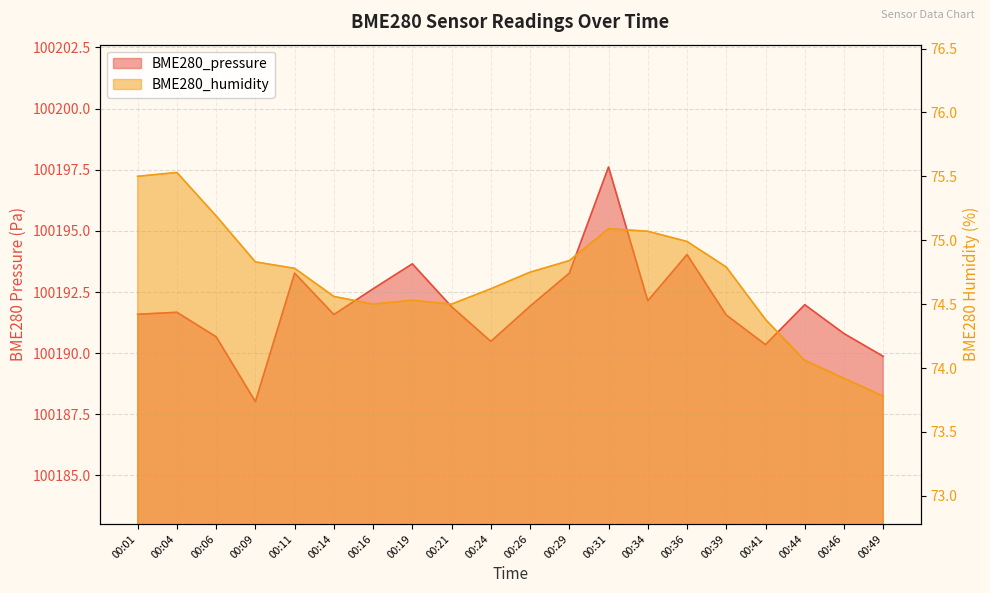

Which series has the largest range (max minus min)?

BME280_pressure